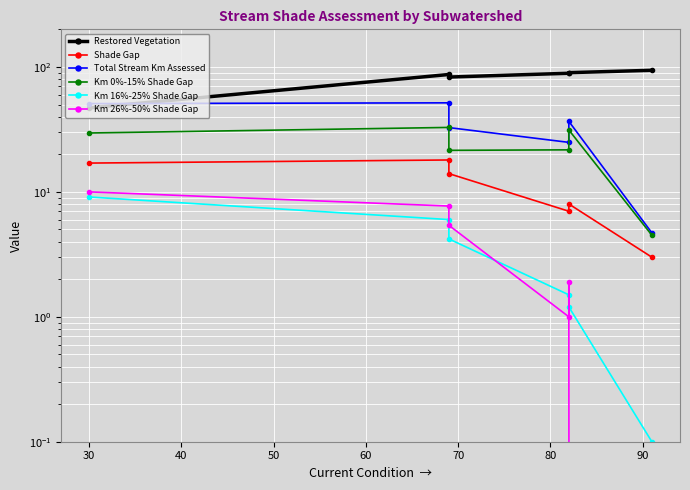

What is the value of the Km 0%-15% Shade Gap point at the 1st from the left?

29.6